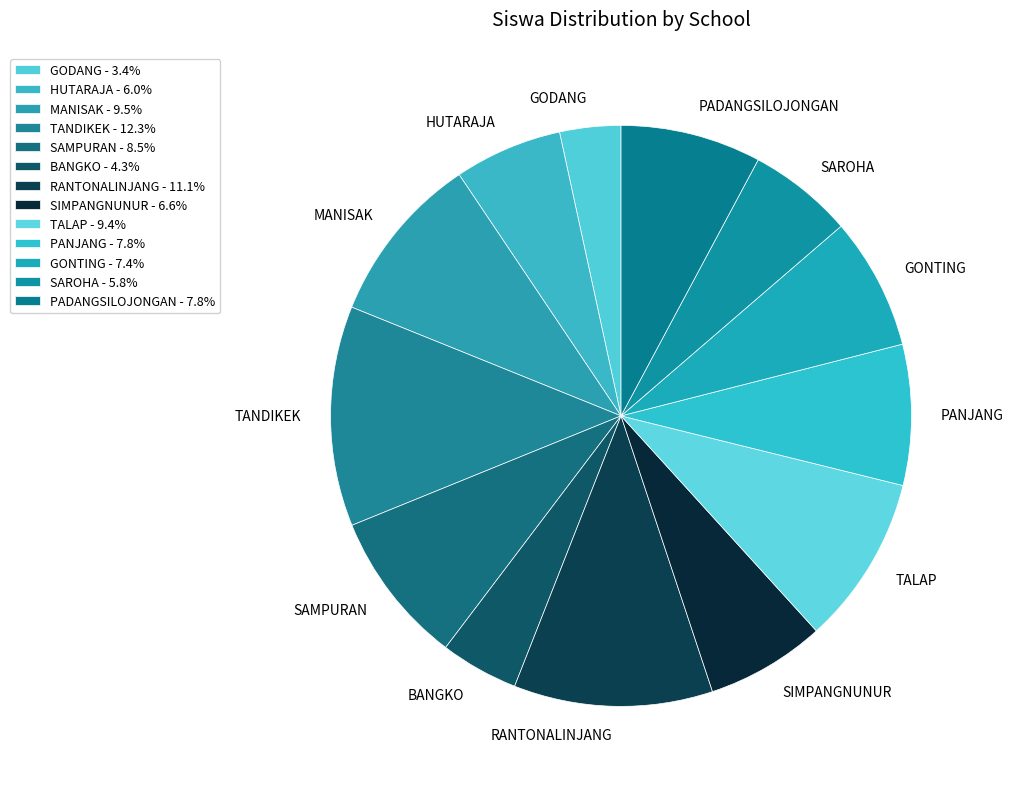

To the nearest percent, what is the difference between the largest and smallest slice percentages?

9%